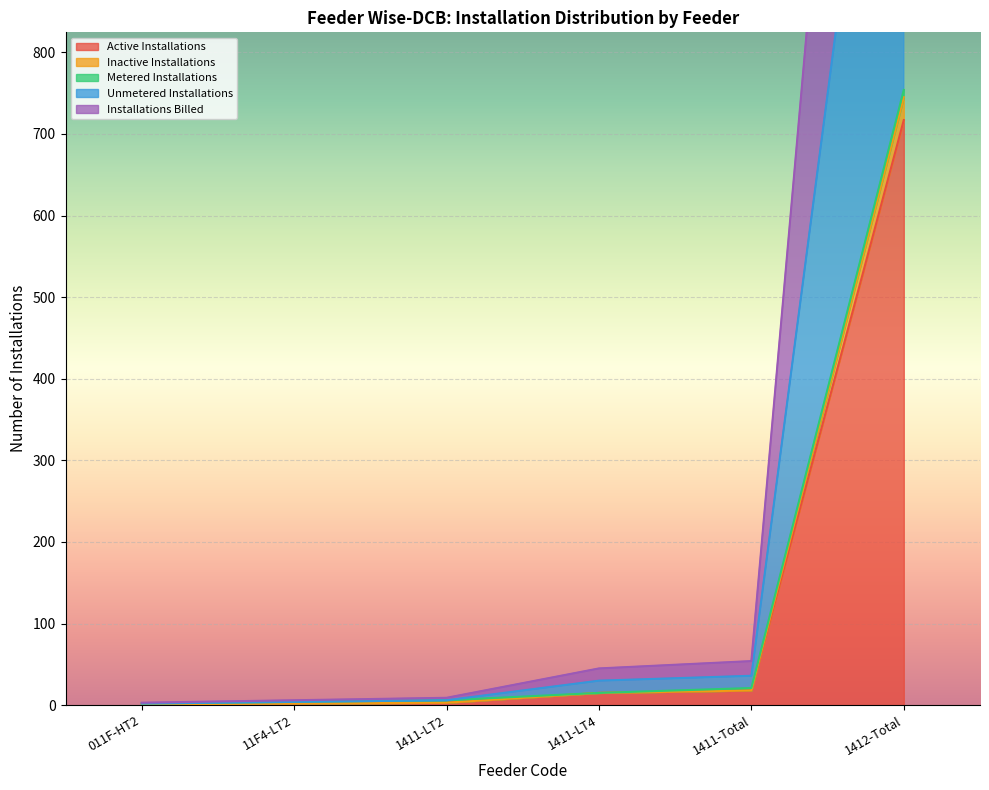

True or false: Inactive Installations and Installations Billed intersect in this chart.

False